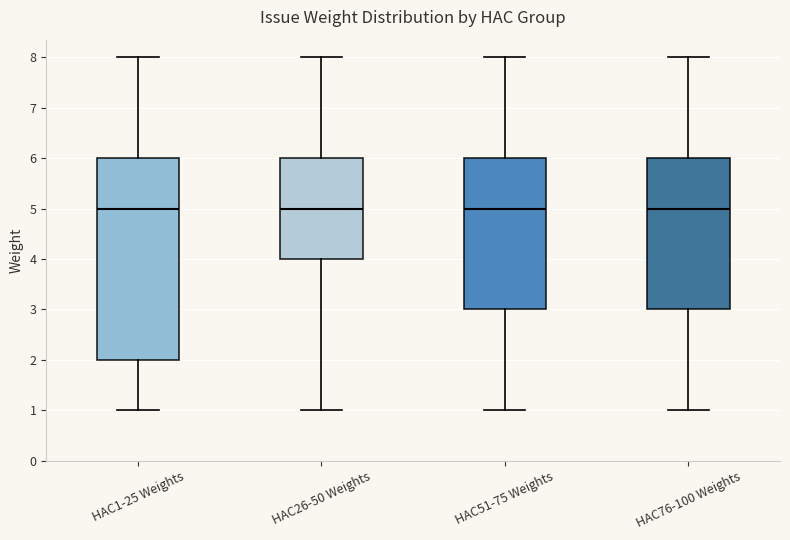

Reading left to right, transcribe this box plot: for each box, give where its median line is, the range the box spans, and where its two whiskers end, as read against the y-axis. The values are not printed on the chart, so give them approximately, as read against the axis.

HAC1-25 Weights: median 5, box 2 to 6, whiskers 1 to 8
HAC26-50 Weights: median 5, box 4 to 6, whiskers 1 to 8
HAC51-75 Weights: median 5, box 3 to 6, whiskers 1 to 8
HAC76-100 Weights: median 5, box 3 to 6, whiskers 1 to 8